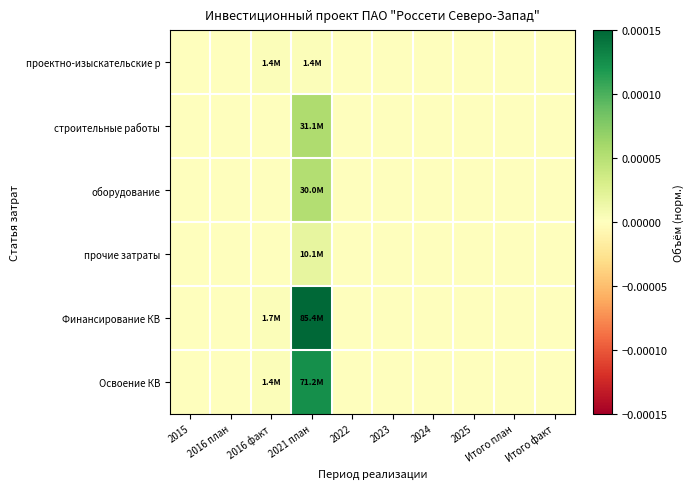

Which has a higher value, 2021 план or 2025?

2021 план